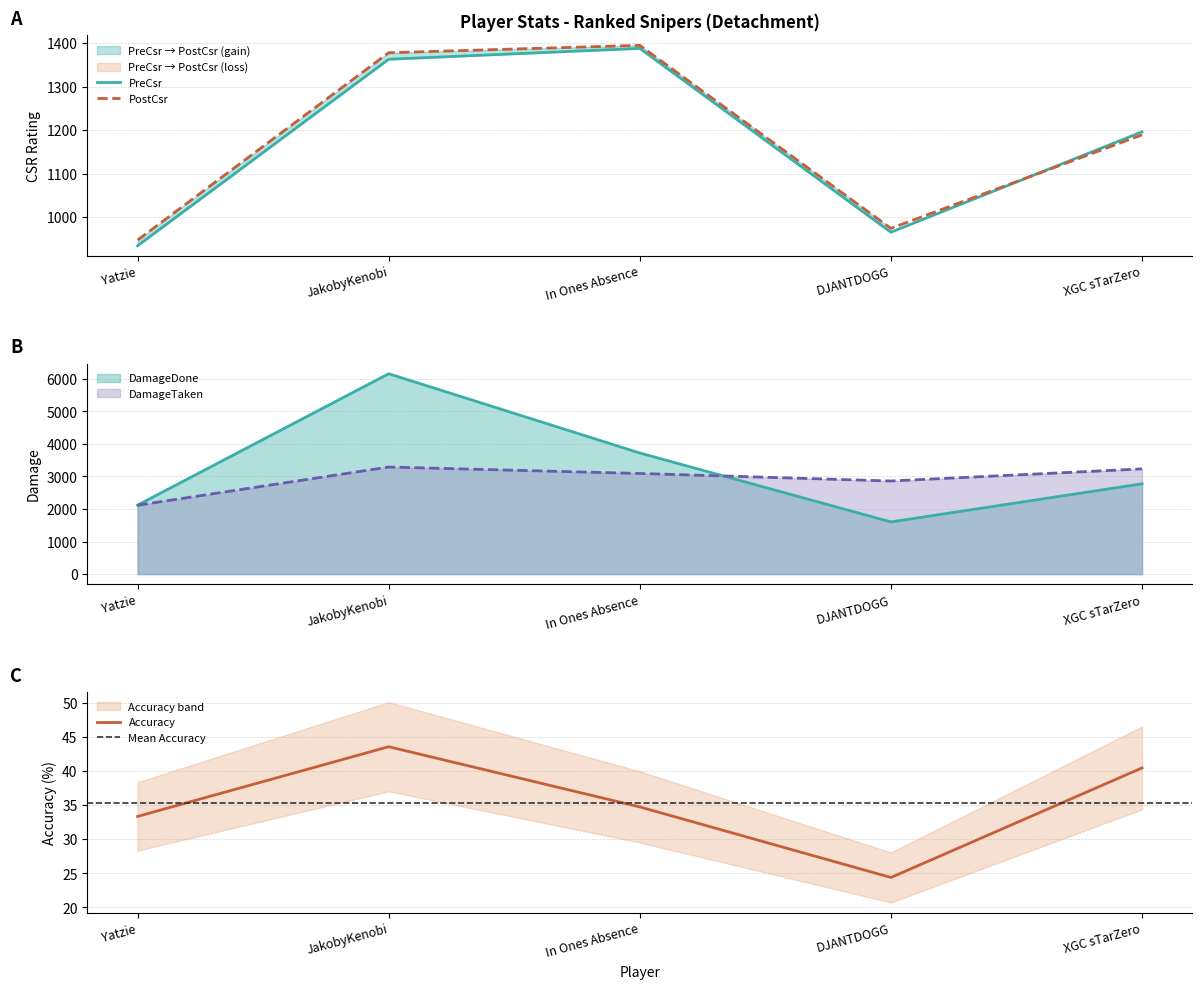

What is the label of the 1st point from the left?

Yatzie